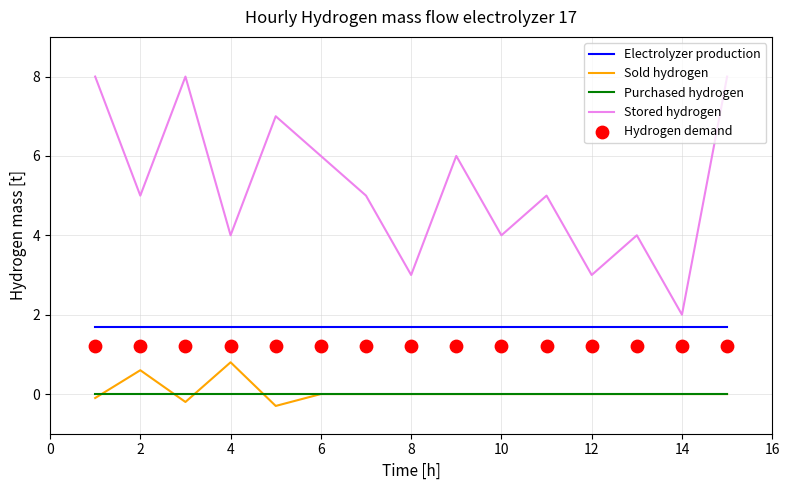

What are all the series names shown in the legend?

Electrolyzer production, Sold hydrogen, Purchased hydrogen, Stored hydrogen, Hydrogen demand